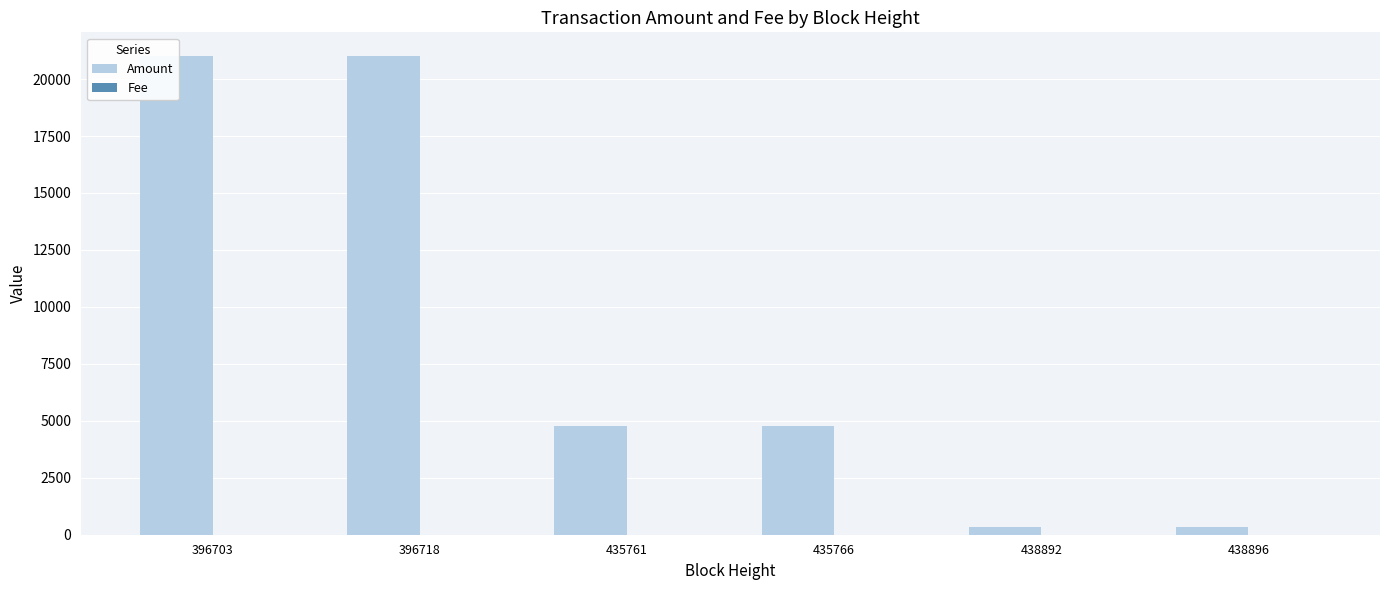

True or false: Fee has a value of 2 at 435761.

False